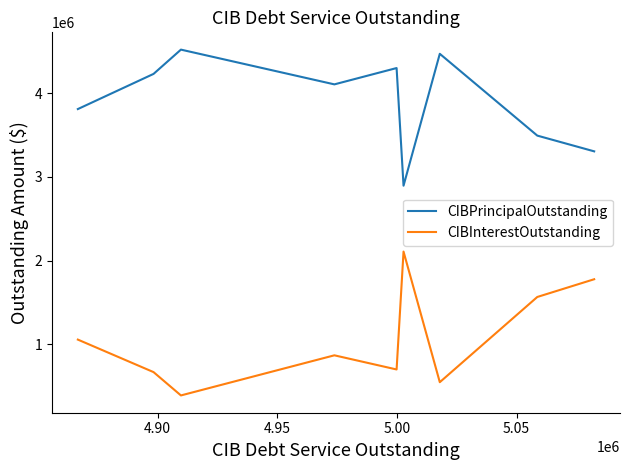

What is the greatest value displayed?

4520000.0